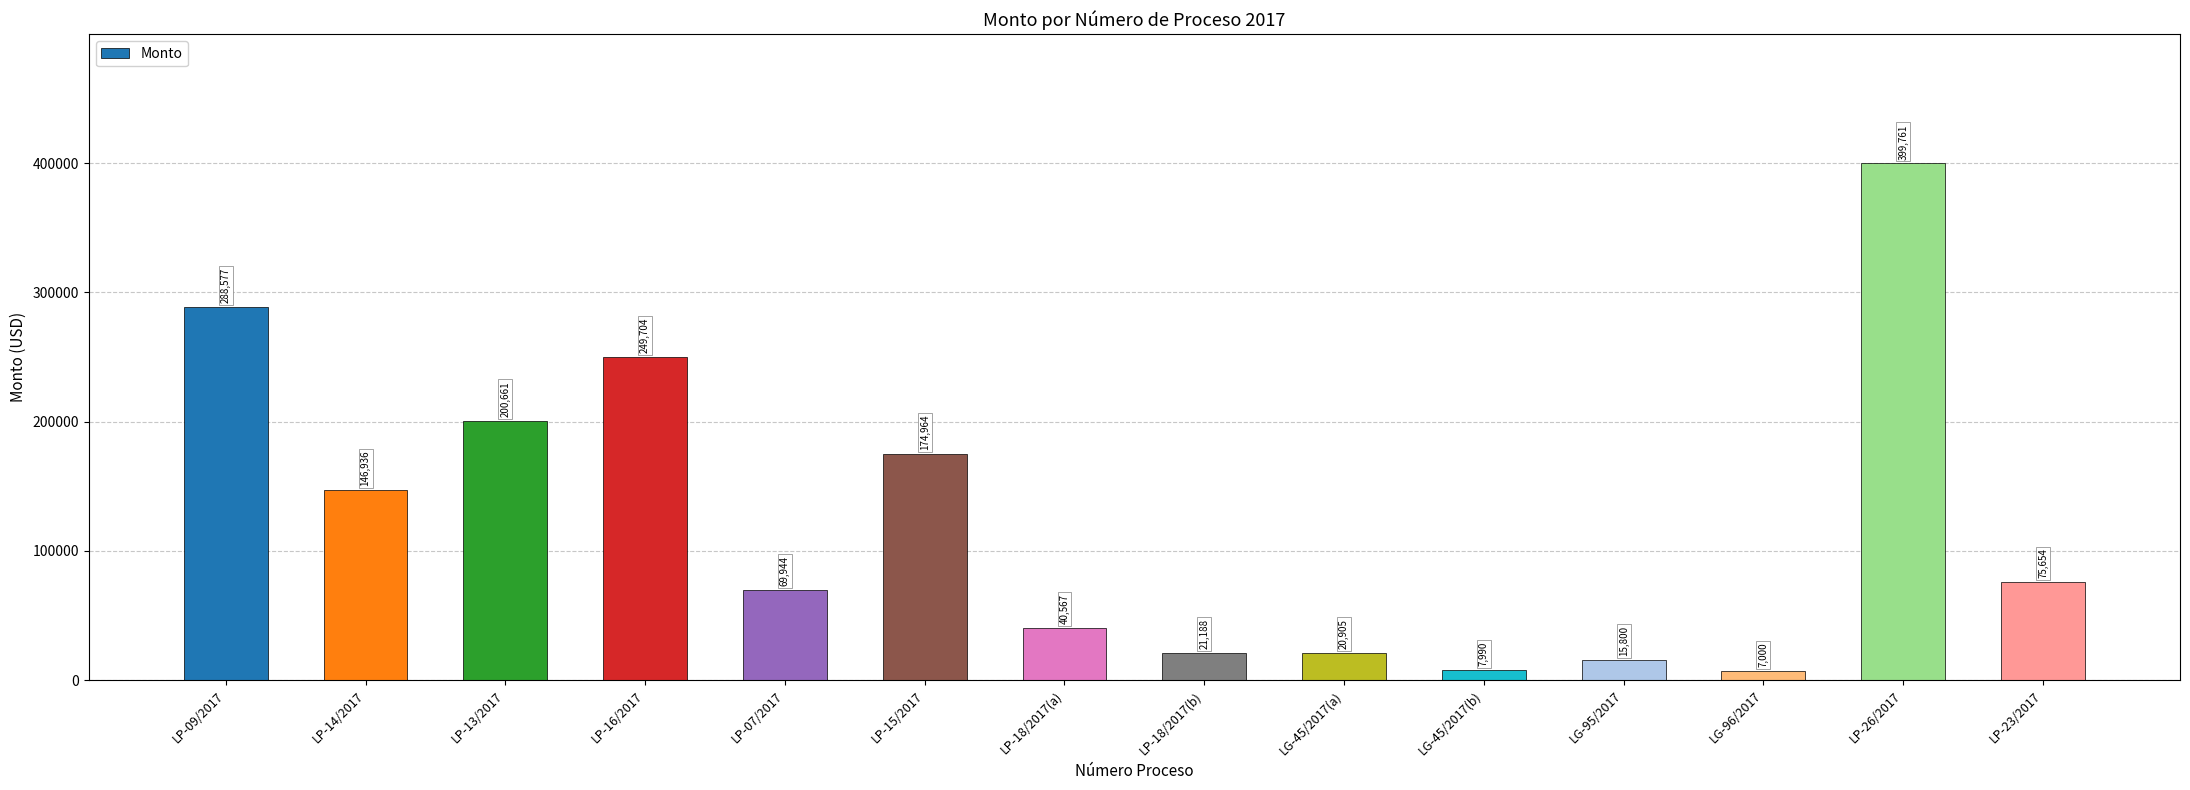

True or false: the data shows 417884.7 at LP-09/2017.

False